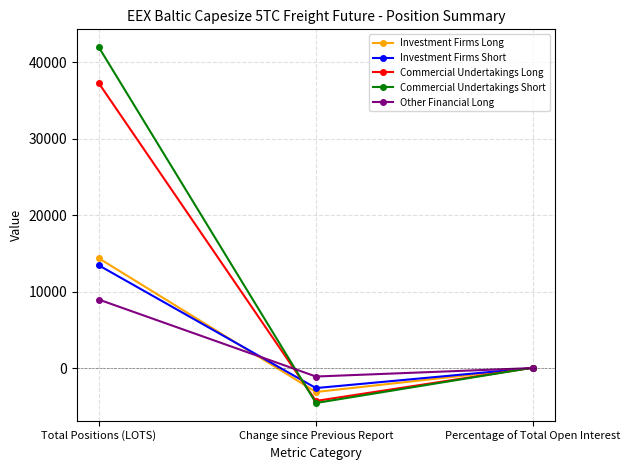

The Commercial Undertakings Long series shows 24933.5 at Total Positions (LOTS). True or false?

False